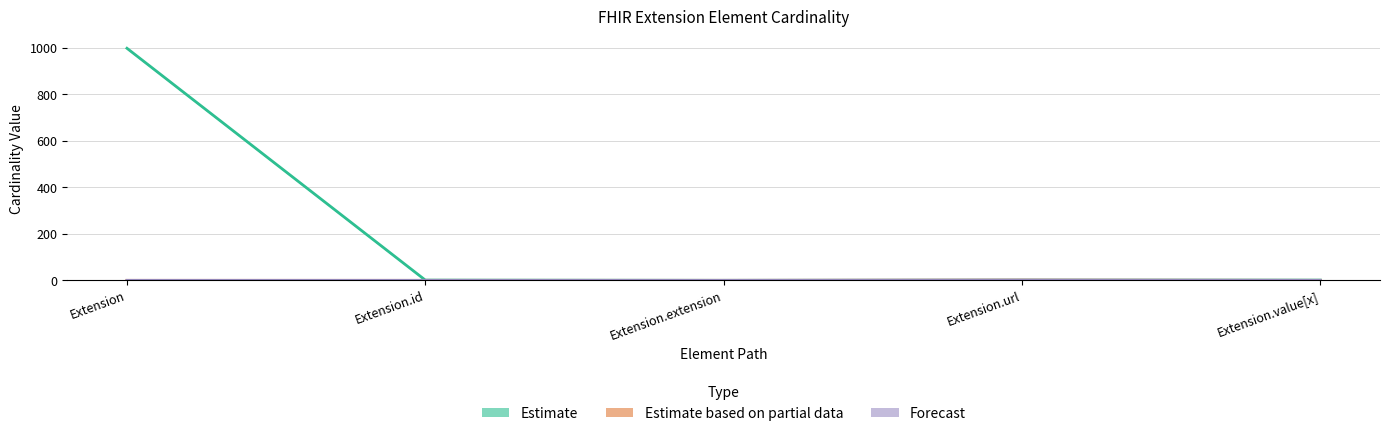

What position from the left is Extension.url?

4